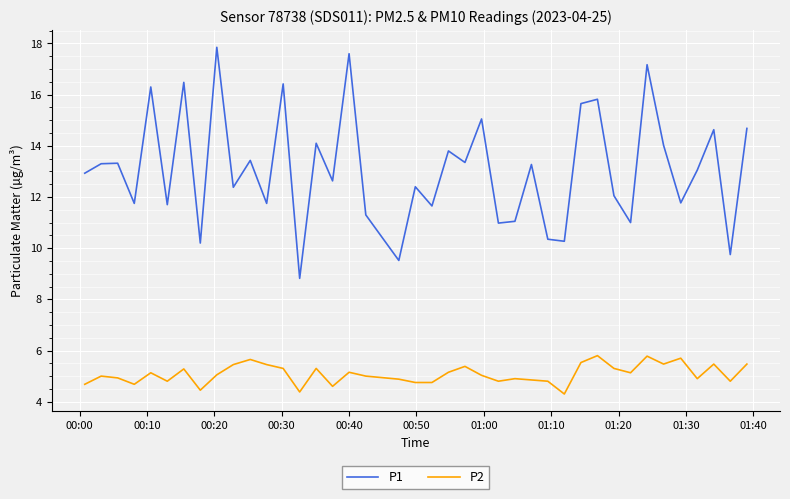

Which series has the largest total across all categories?

P1